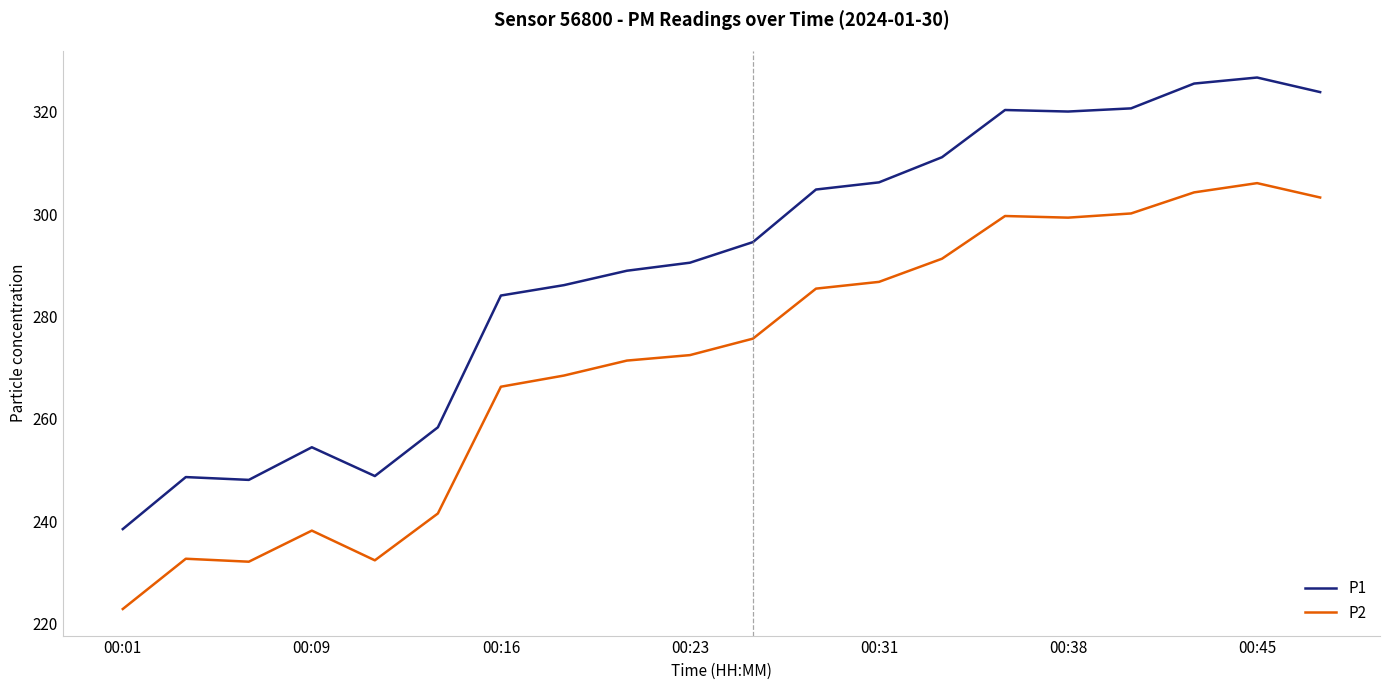

True or false: P1 and P2 intersect in this chart.

False